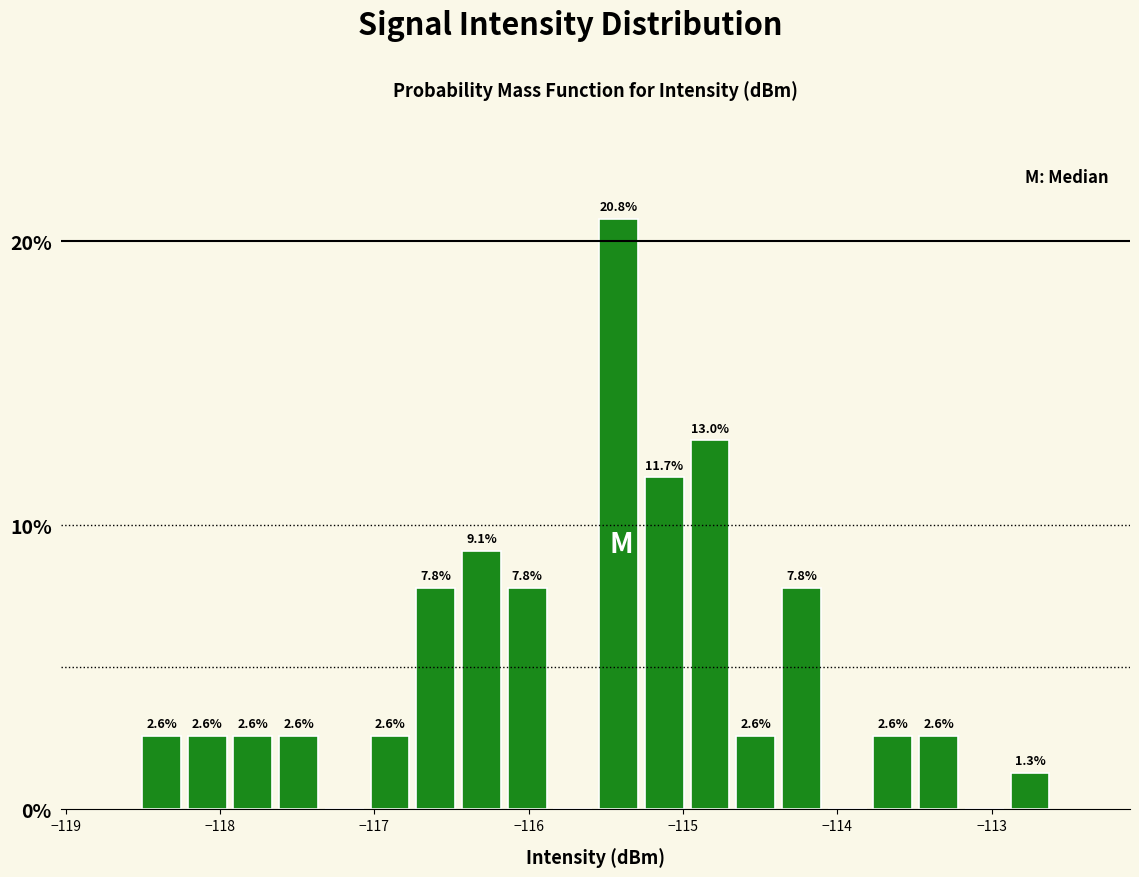

Read against the x-axis, roughly where is the centre of the tallest bar?

-115.4